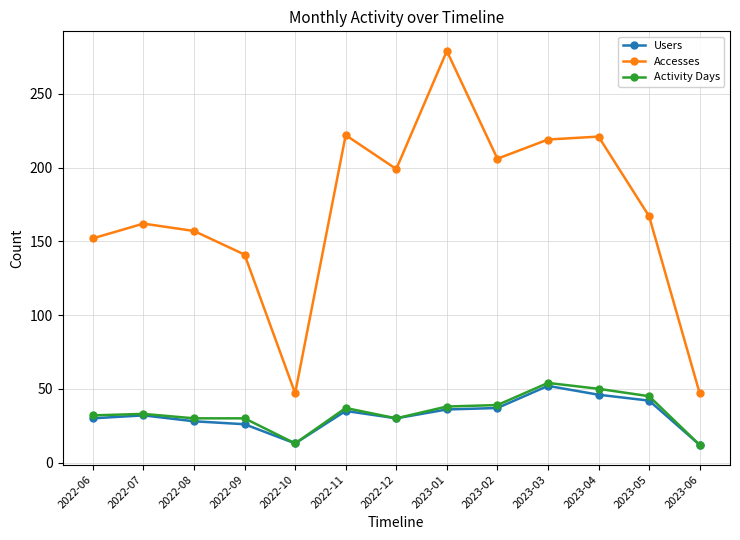

Which series has the largest total across all categories?

Accesses